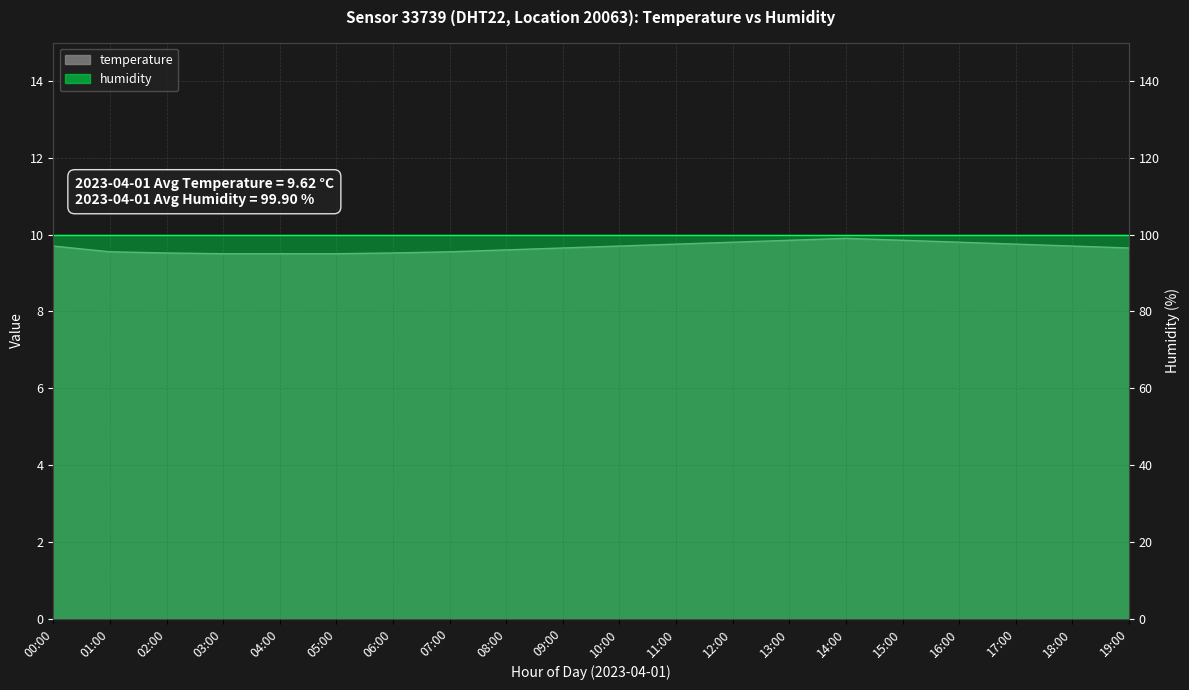

Reading left to right, what are all the values shown in this chart?

9.7	9.6	9.5	9.5	9.5	9.5	9.5	9.6	9.6	9.7	9.7	9.8	9.8	9.8	9.9	9.8	9.8	9.8	9.7	9.7